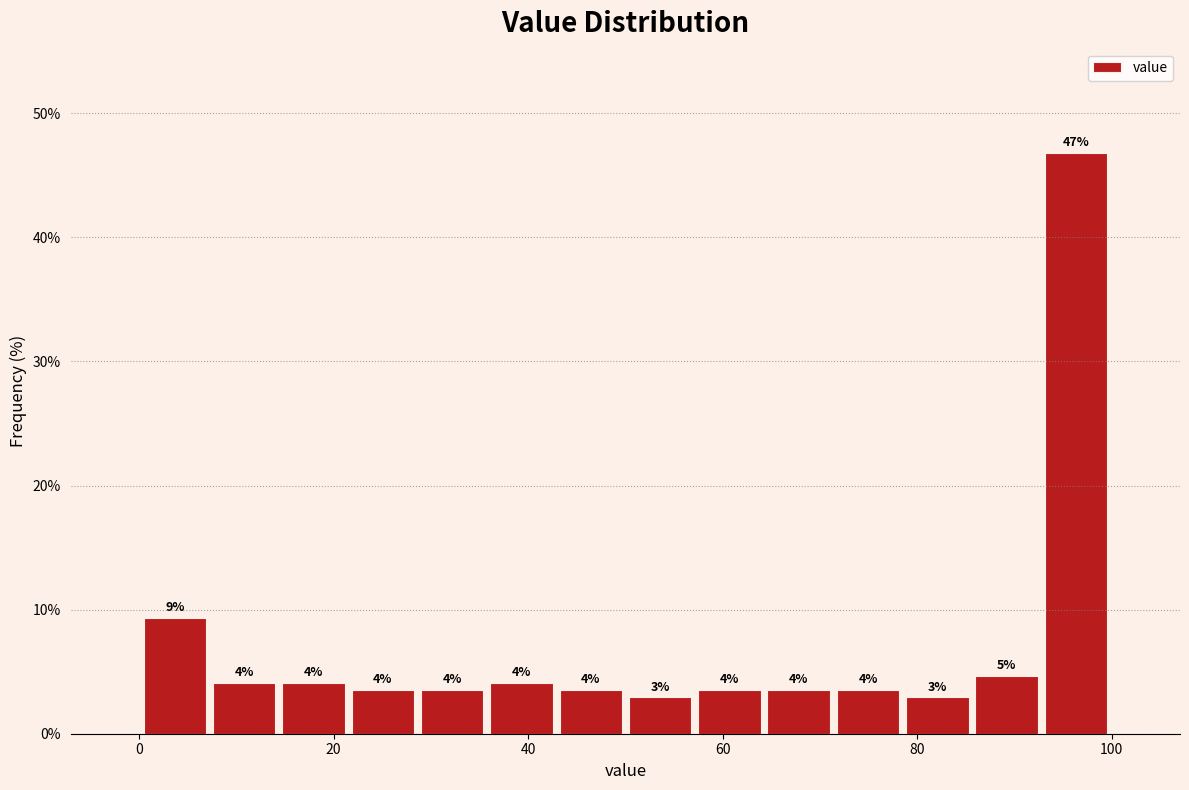

Around what value on the x-axis is the tallest bar? Give the approximate position of its centre, as read against the axis.

96